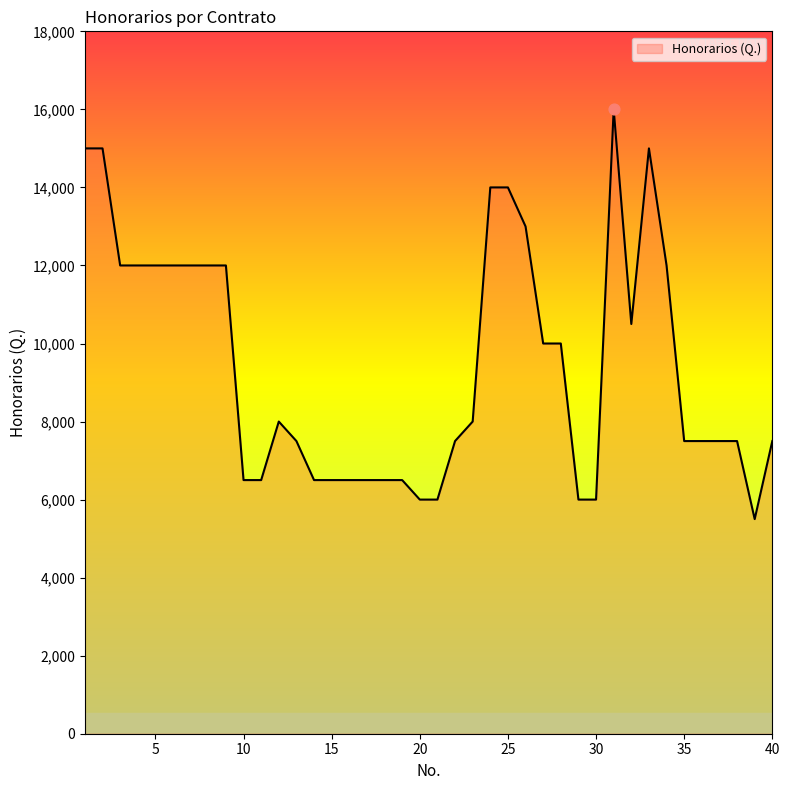

What is the difference between the maximum and minimum values?

10500